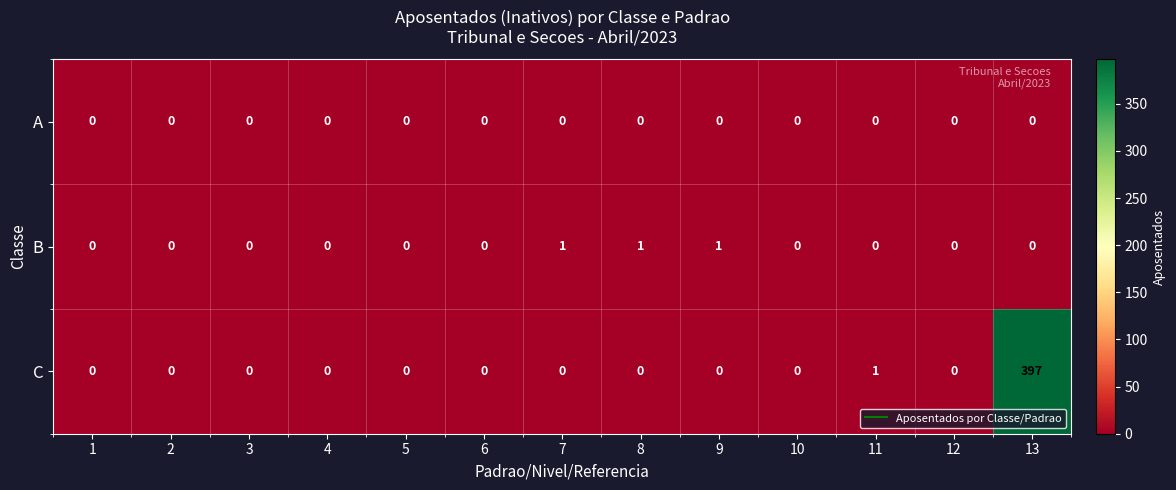

Which series has the largest total across all categories?

C